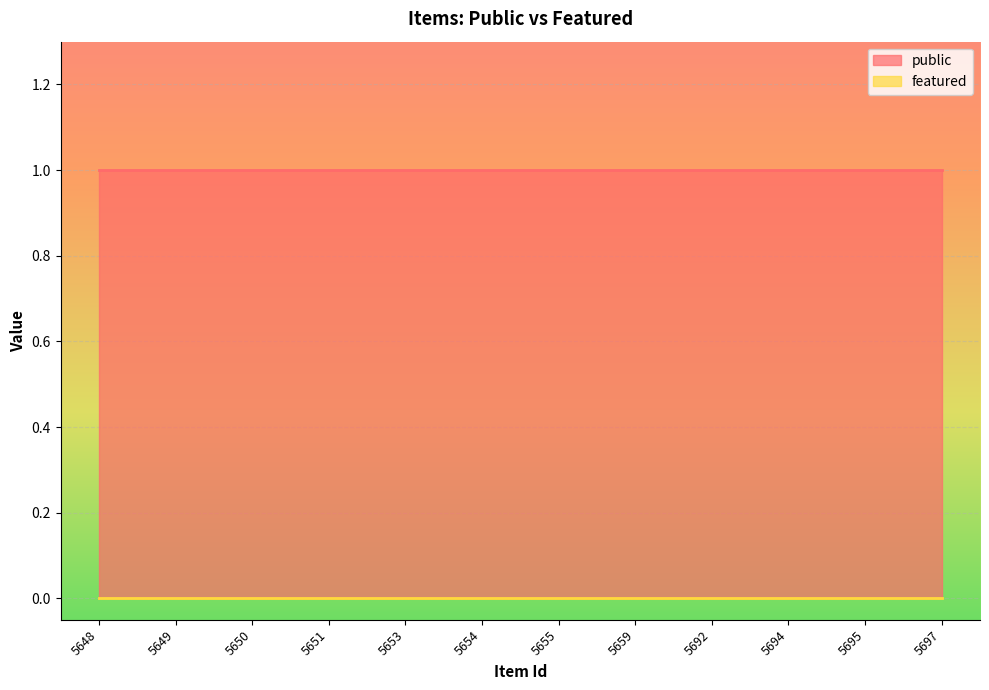

Which category has the lowest value across all series?

5648